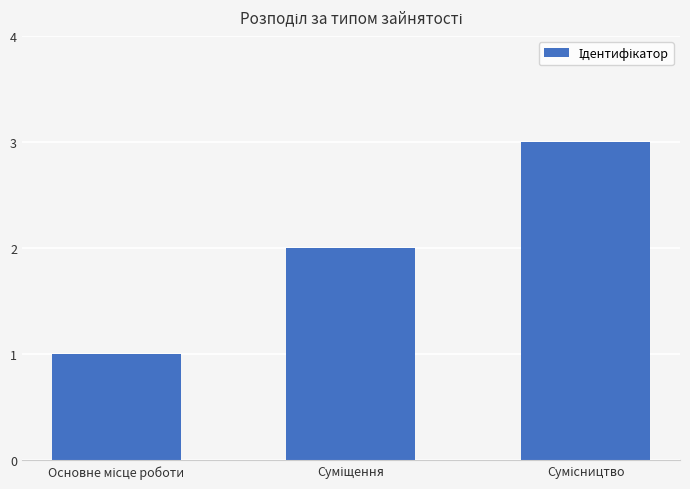

How many bars are there in total?

3